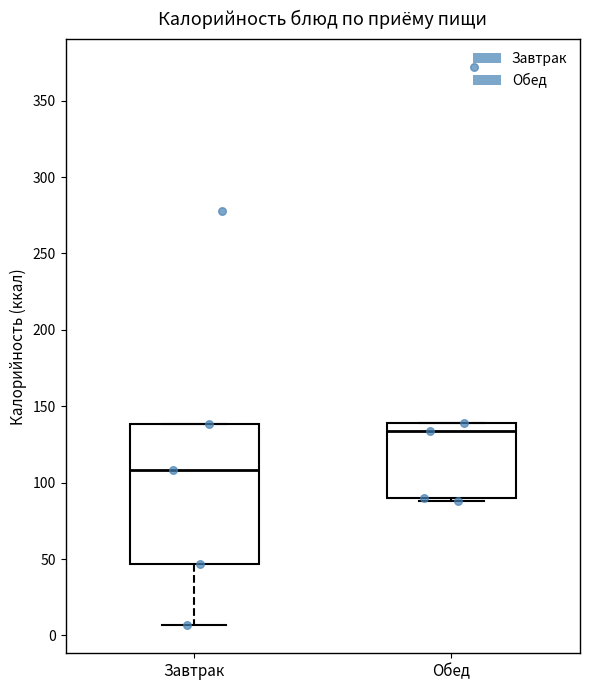

Reading left to right, read every box against the y-axis: the position of its median line, the range the box covers, and the ends of its whiskers. The values are not printed on the chart, so give them approximately, as read against the axis.

Завтрак: median 110, box 45 to 140, whiskers 5 to 140
Обед: median 135, box 90 to 140, whiskers 90 (just below the box's lower edge) to 140